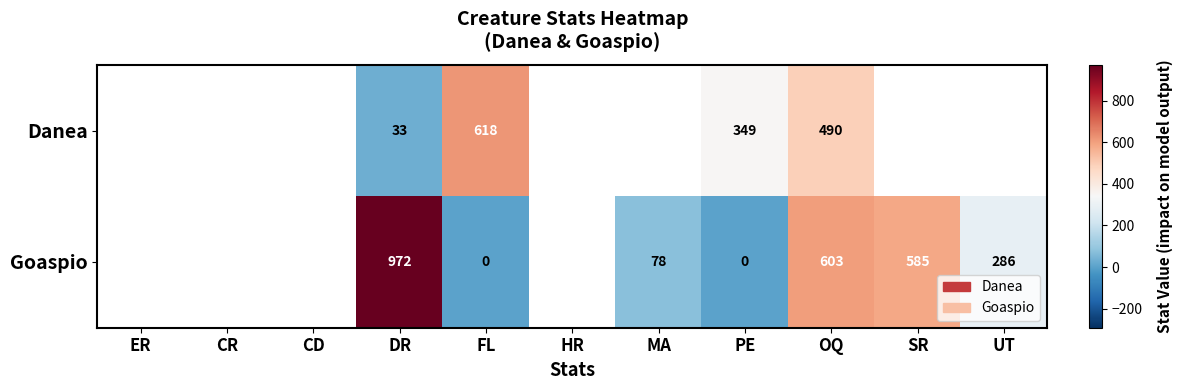

What is the sum of the Goaspio values at OQ and UT?

889